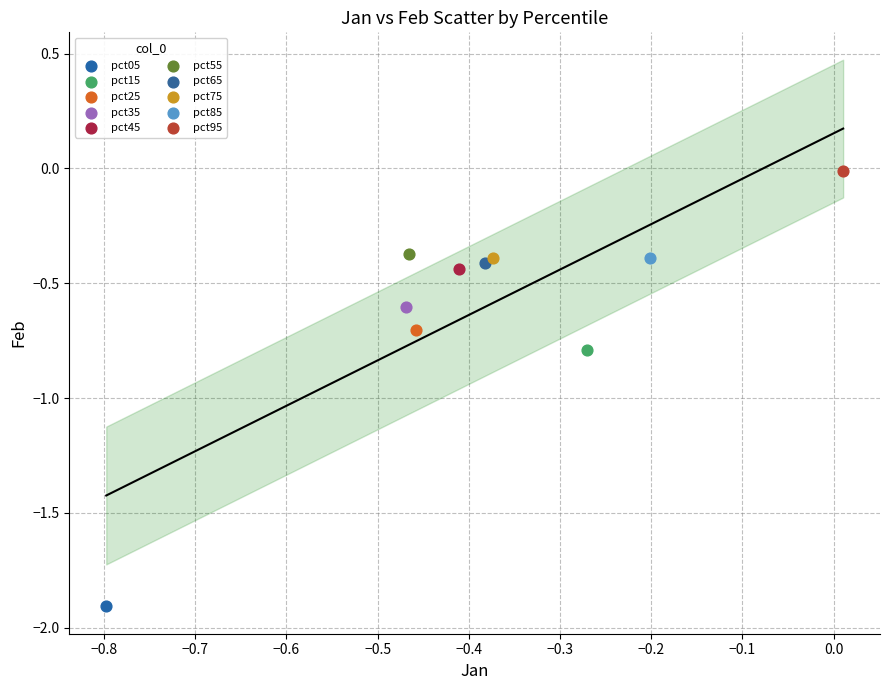

What are all the series names shown in the legend?

pct05, pct15, pct25, pct35, pct45, pct55, pct65, pct75, pct85, pct95